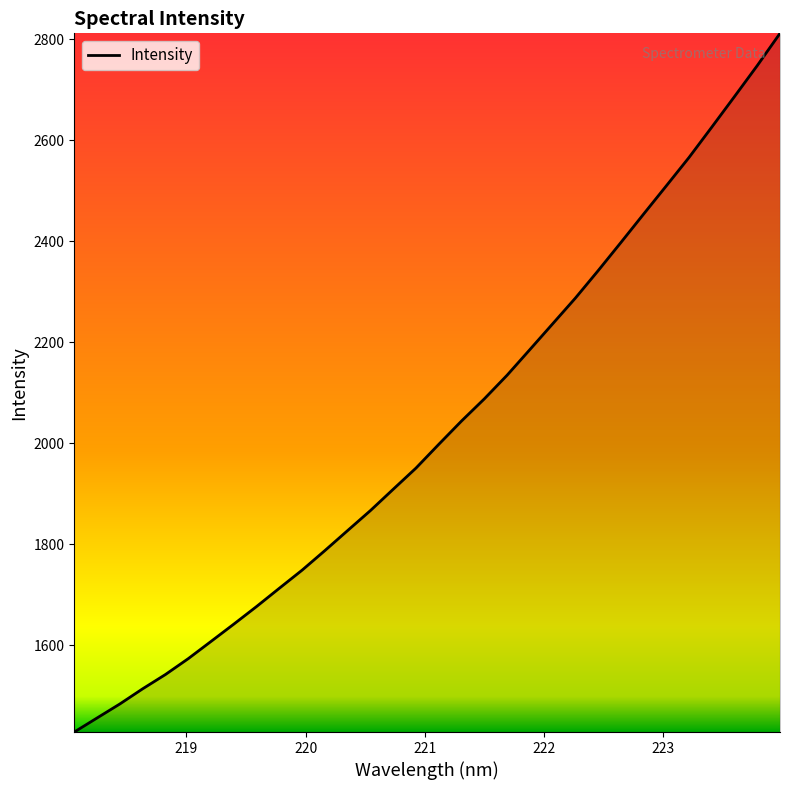

Does the chart display data point markers on the line(s)?

No